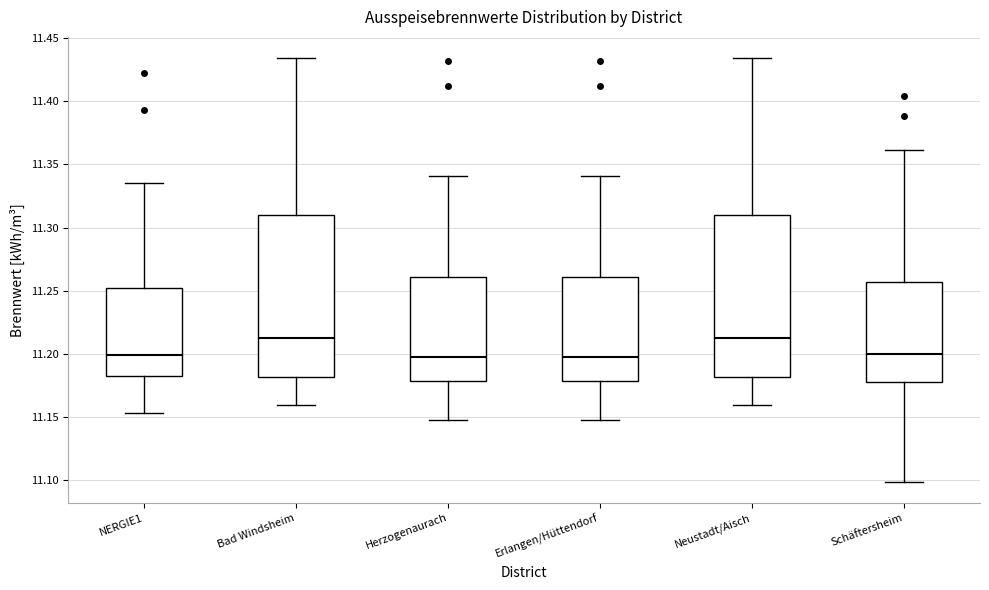

Reading left to right, read every box against the y-axis: the position of its median line, the range the box covers, and the ends of its whiskers. The values are not printed on the chart, so give them approximately, as read against the axis.

NERGIE1: median 11.200, box 11.180 to 11.250, whiskers 11.155 to 11.335
Bad Windsheim: median 11.215, box 11.180 to 11.310, whiskers 11.160 to 11.435
Herzogenaurach: median 11.200, box 11.180 to 11.260, whiskers 11.150 to 11.340
Erlangen/Hüttendorf: median 11.200, box 11.180 to 11.260, whiskers 11.150 to 11.340
Neustadt/Aisch: median 11.215, box 11.180 to 11.310, whiskers 11.160 to 11.435
Schäftersheim: median 11.200, box 11.180 to 11.255, whiskers 11.100 to 11.360